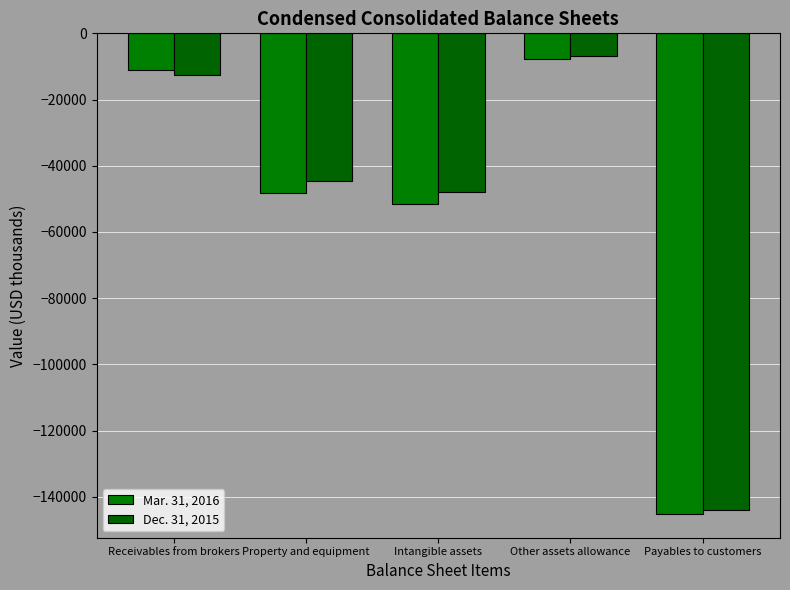

At which label is Dec. 31, 2015 closest to -75375?

Intangible assets